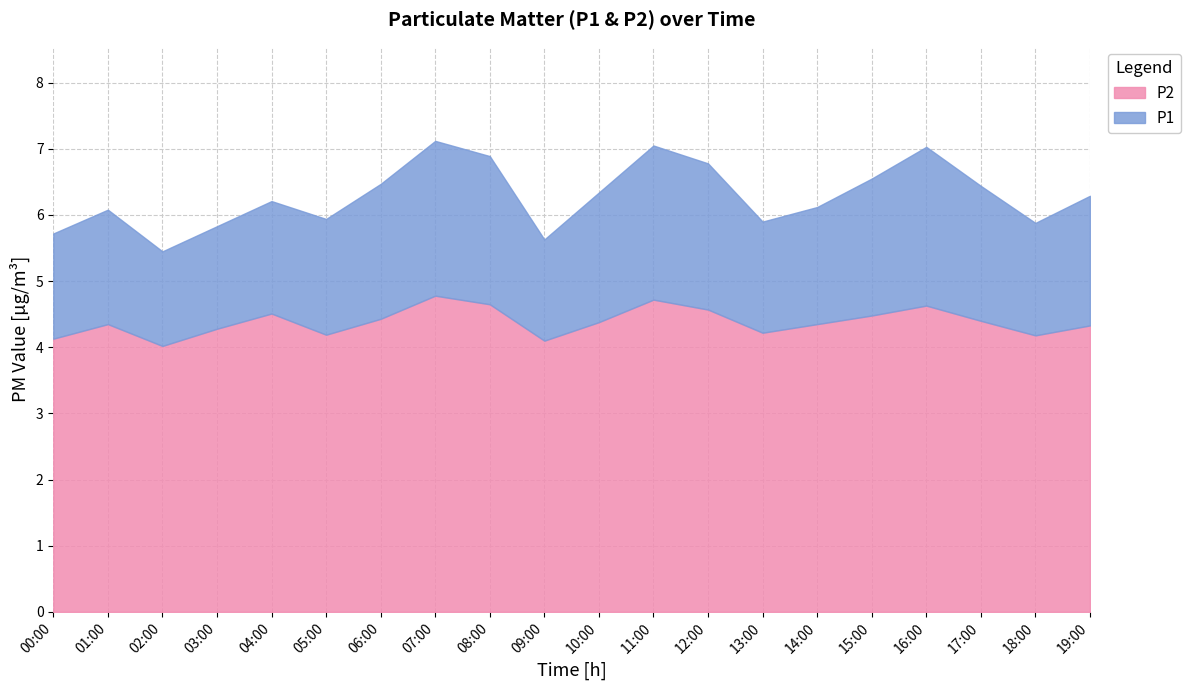

Reading left to right, transcribe all the data shown in this chart.

P1: 5.7	6.1	5.5	5.8	6.2	5.9	6.5	7.1	6.9	5.6	6.3	7.0	6.8	5.9	6.1	6.5	7.0	6.4	5.9	6.3
P2: 4.1	4.3	4.0	4.3	4.5	4.2	4.4	4.8	4.7	4.1	4.4	4.7	4.6	4.2	4.3	4.5	4.6	4.4	4.2	4.3